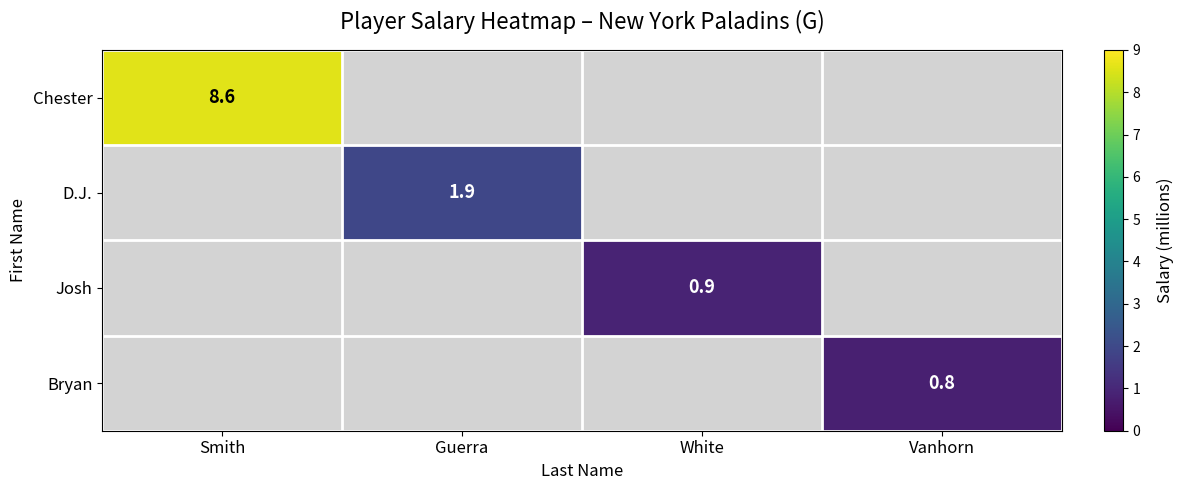

Which has a higher value, Vanhorn or White?

White